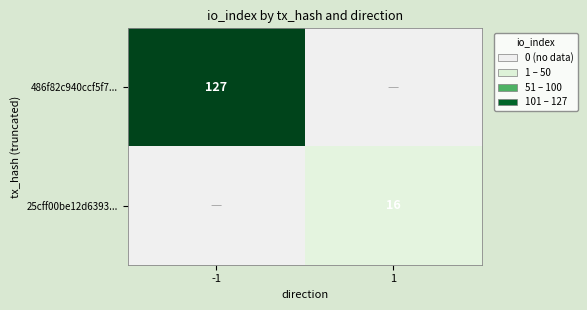

The 25cff00be12d6393... series shows 16 at 1. True or false?

True